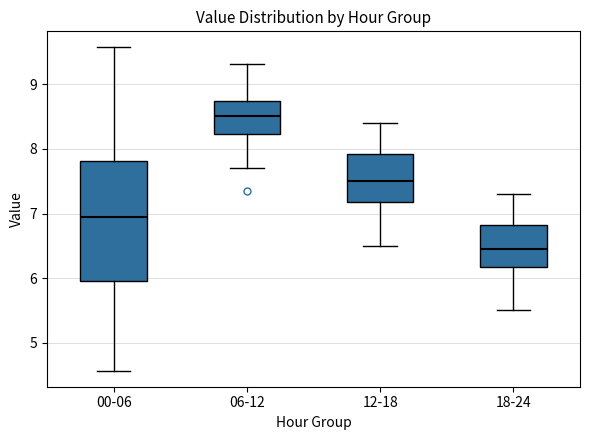

Which box has the lowest median line?

18-24